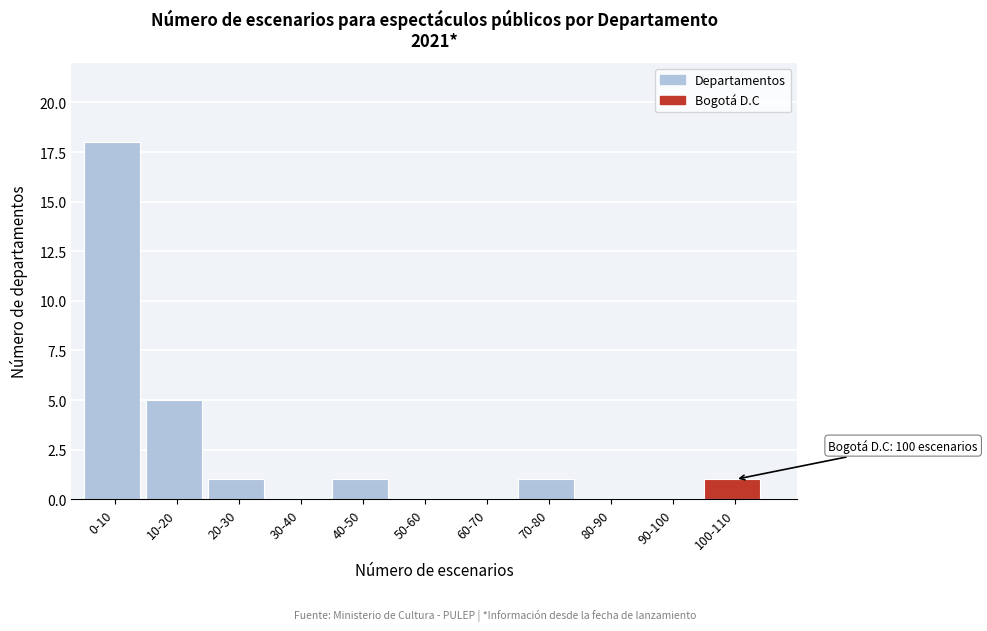

Reading left to right, transcribe all the data shown in this chart.

0-10=18	10-20=5	20-30=1	30-40=0	40-50=1	50-60=0	60-70=0	70-80=1	80-90=0	90-100=0	100-110=1